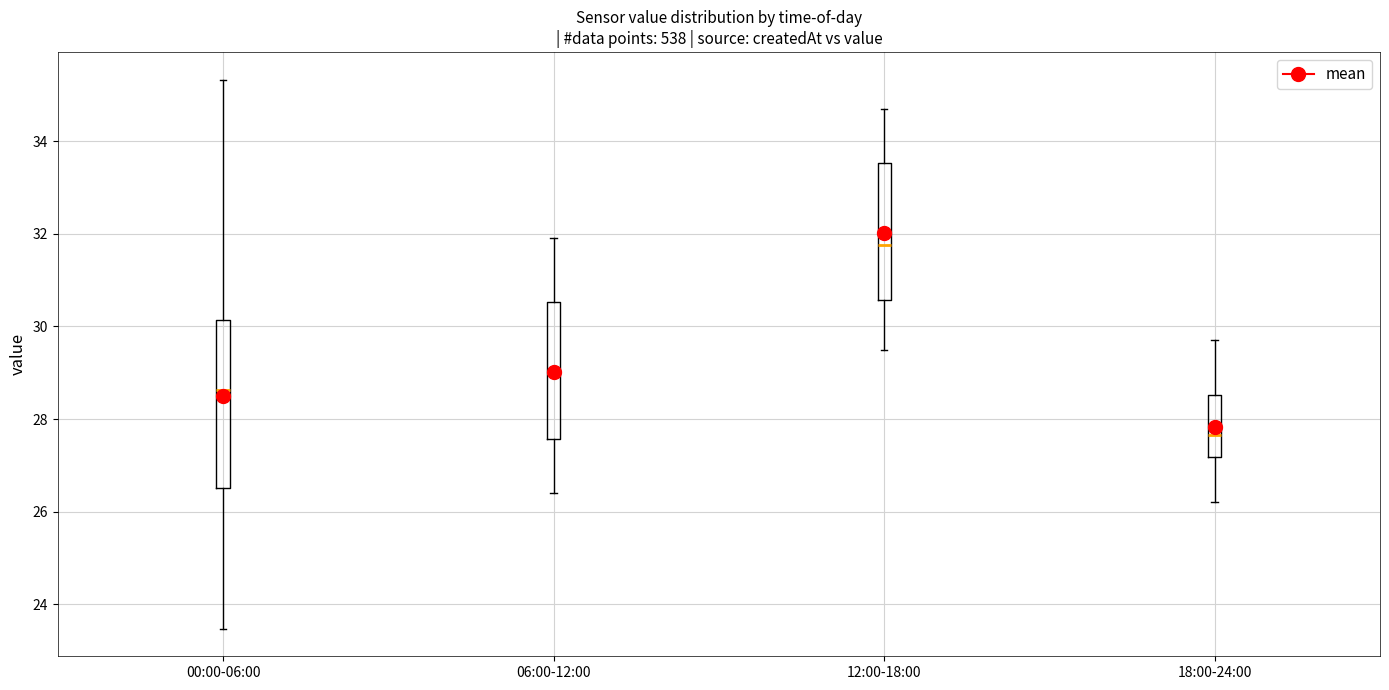

Where does the median line of the box for 18:00-24:00 sit on the y-axis? The values are not printed on the chart, so give them approximately, as read against the axis.

27.6